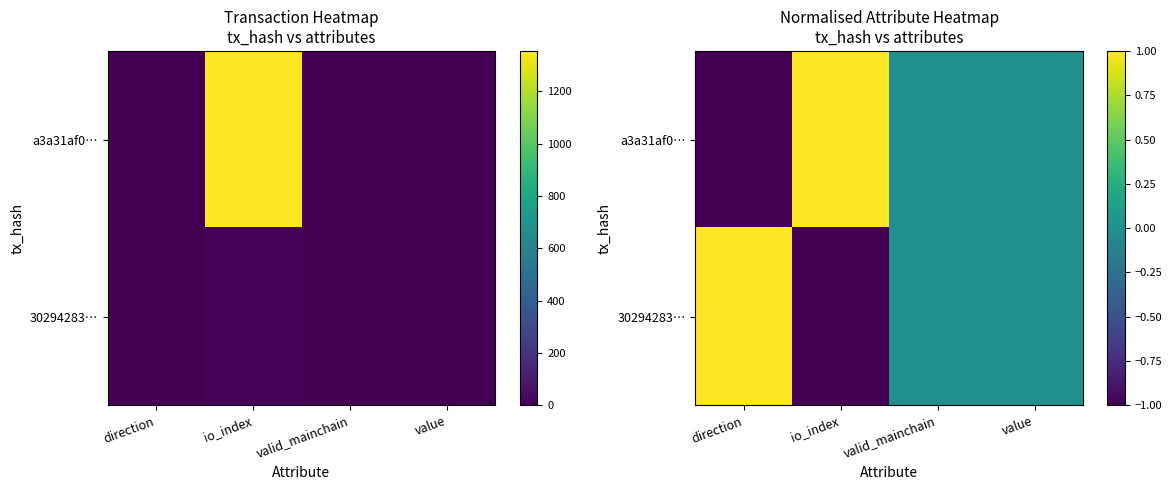

The a3a31af0… series shows -1 at direction. True or false?

True